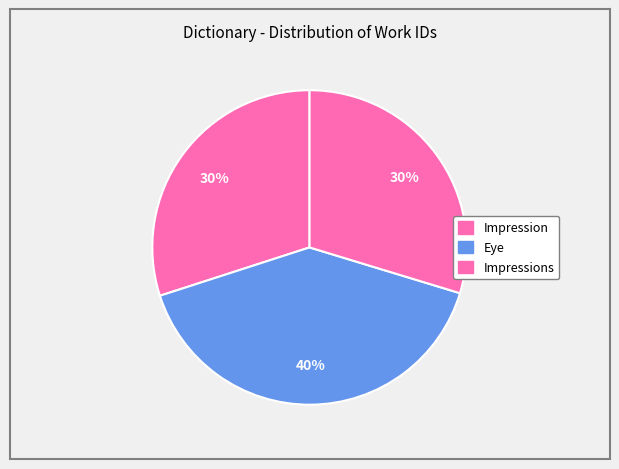

Combined, what portion of the pie is Eye and Impression?

70.3%